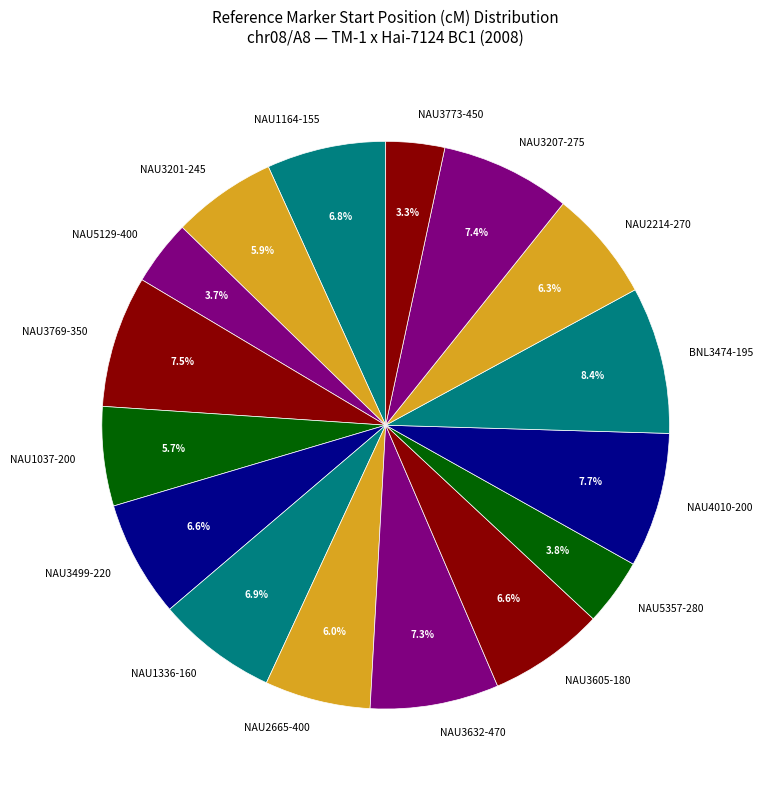

True or false: NAU3773-450 accounts for 3% of the total.

True